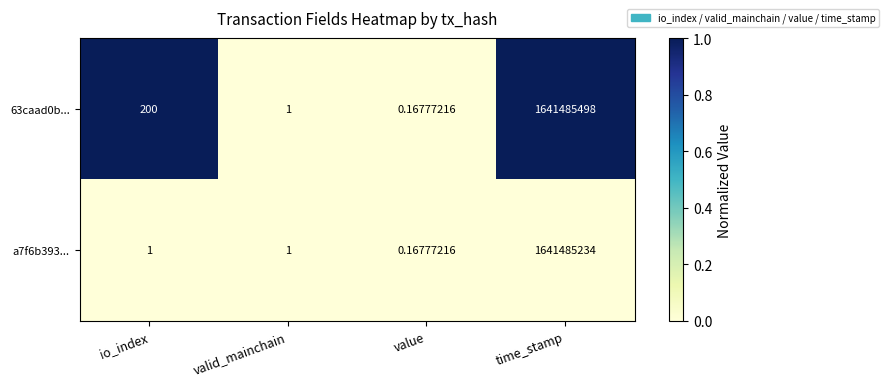

Rank the series at io_index from highest to lowest value.

63caad0b..., a7f6b393...